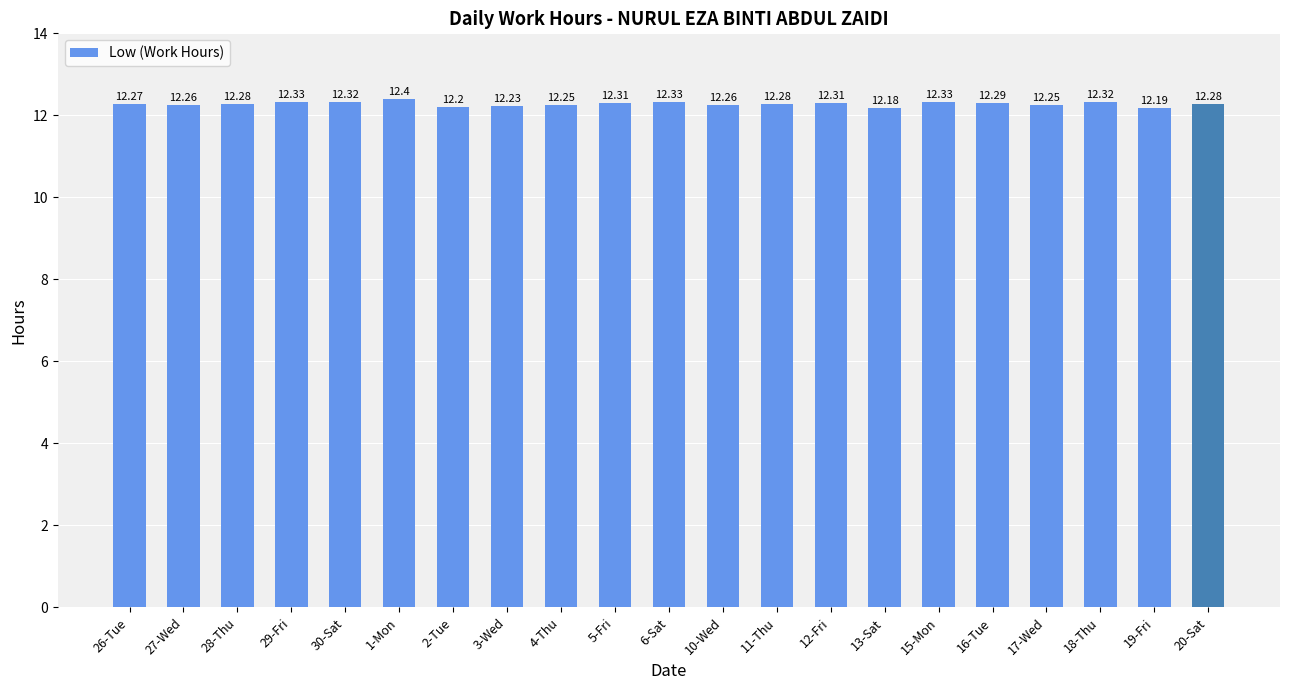

Which has a higher value, 5-Fri or 28-Thu?

5-Fri